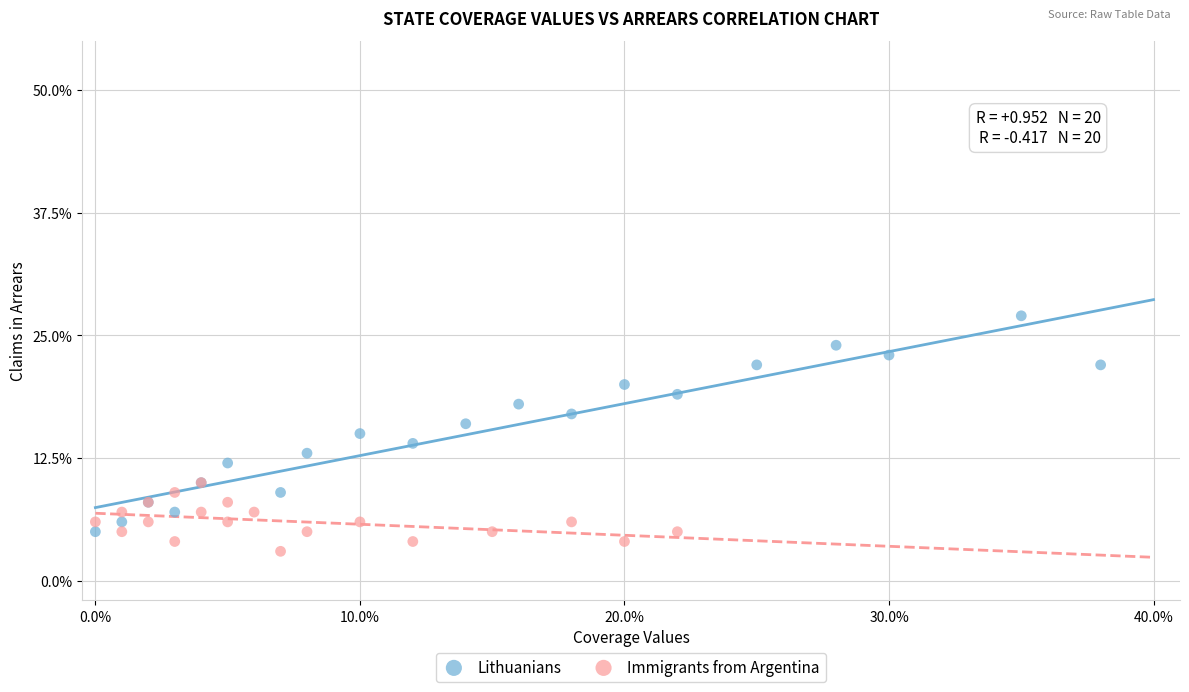

What are all the series names shown in the legend?

Lithuanians, Immigrants from Argentina